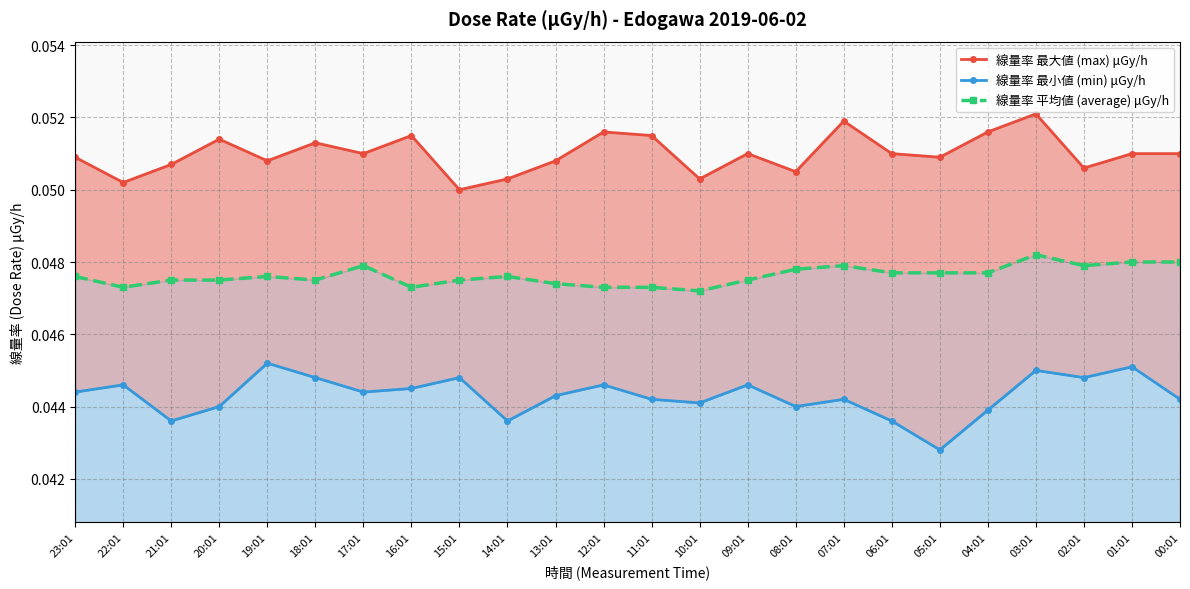

The value of 線量率 最大値 (max) μGy/h at 03:01 is 0.1. True or false?

True